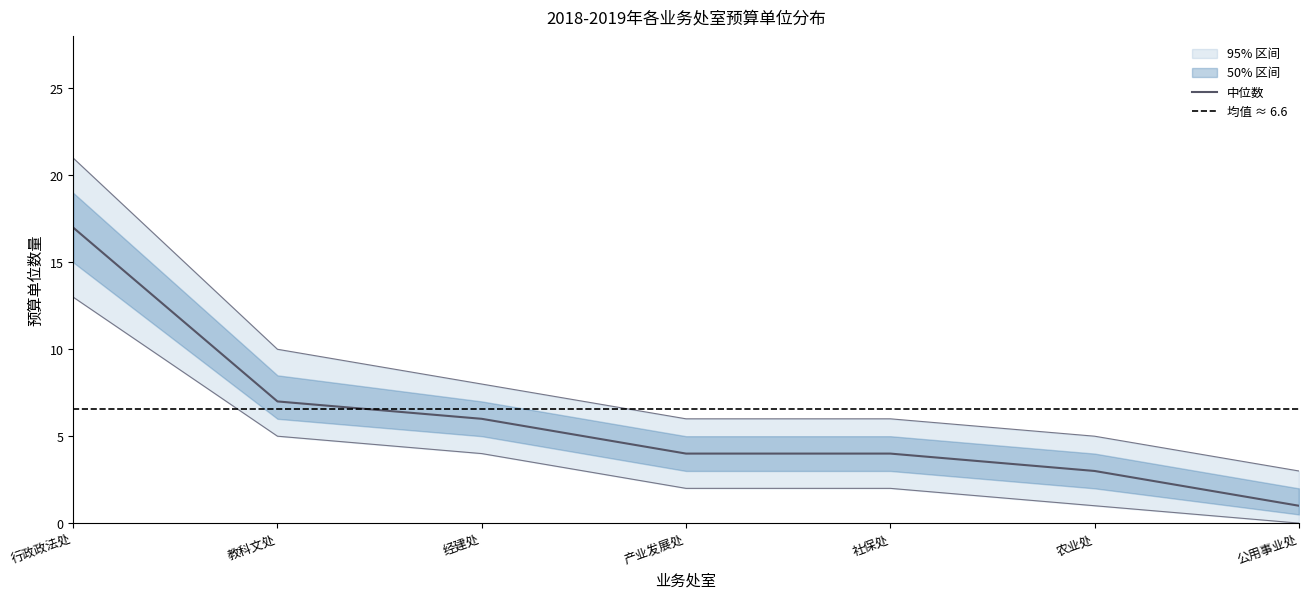

Is it true that 中位数 equals 4 at 社保处?

True